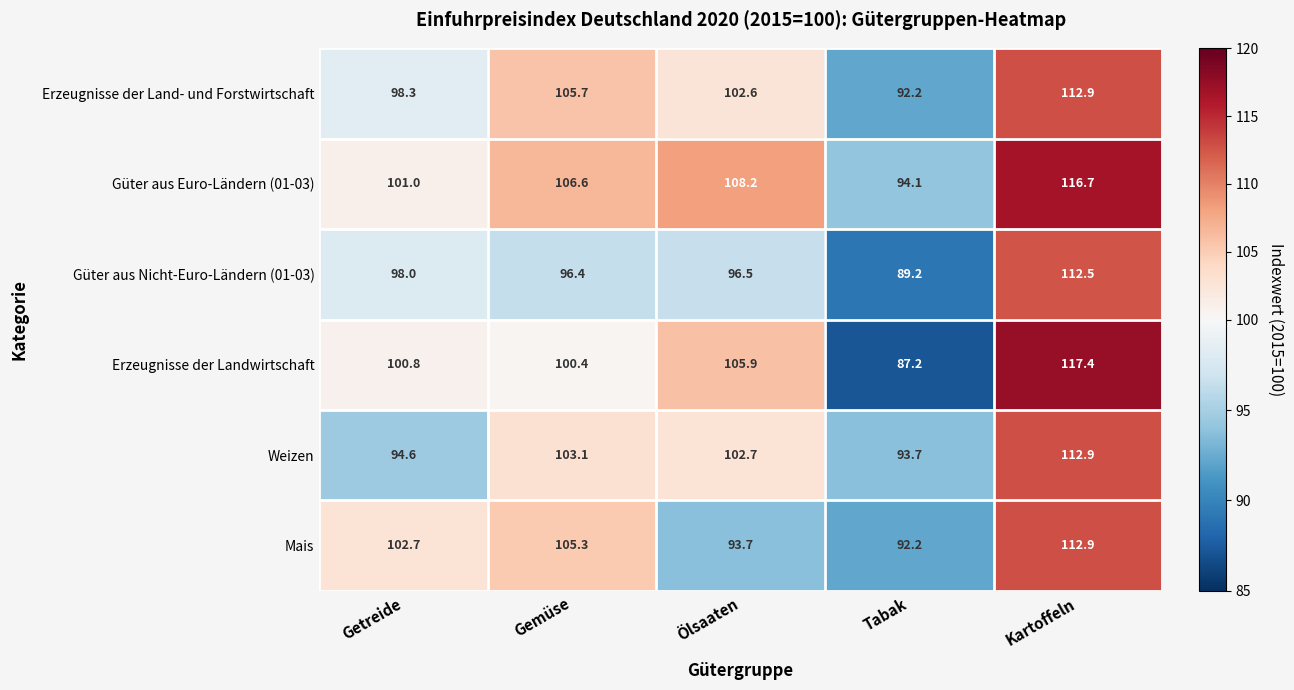

How many categories are shown in the chart?

5